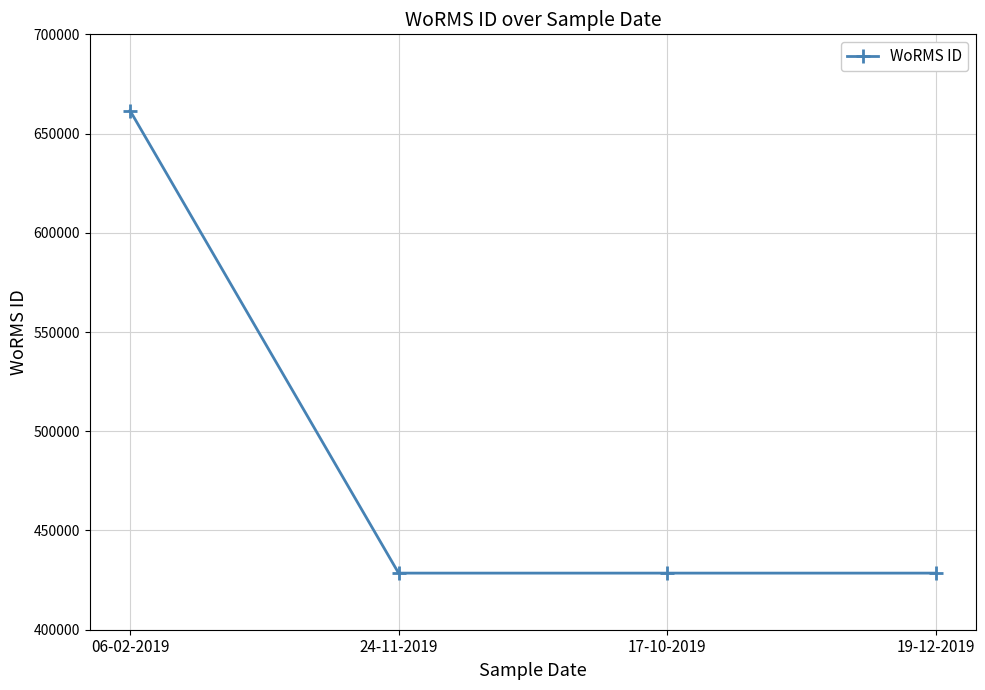

True or false: the data shows 428522 at 24-11-2019.

True